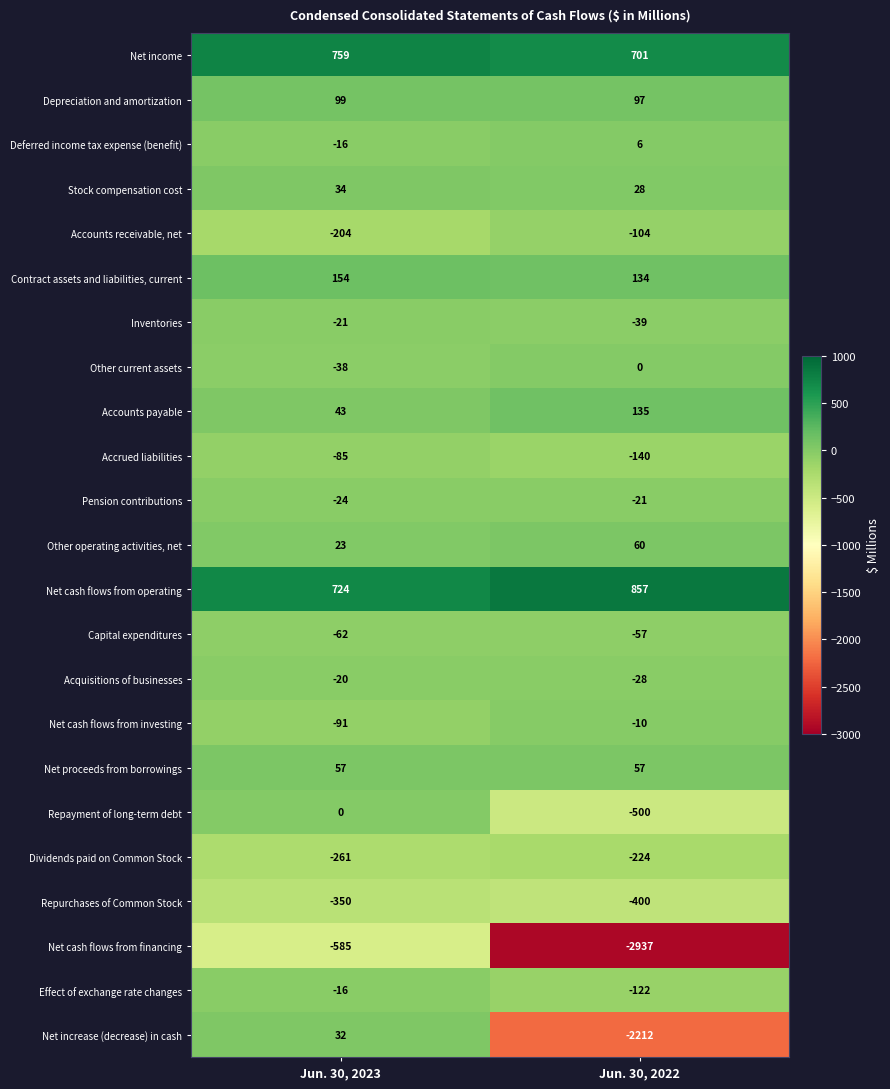

Which category has the highest value across all series?

Jun. 30, 2022